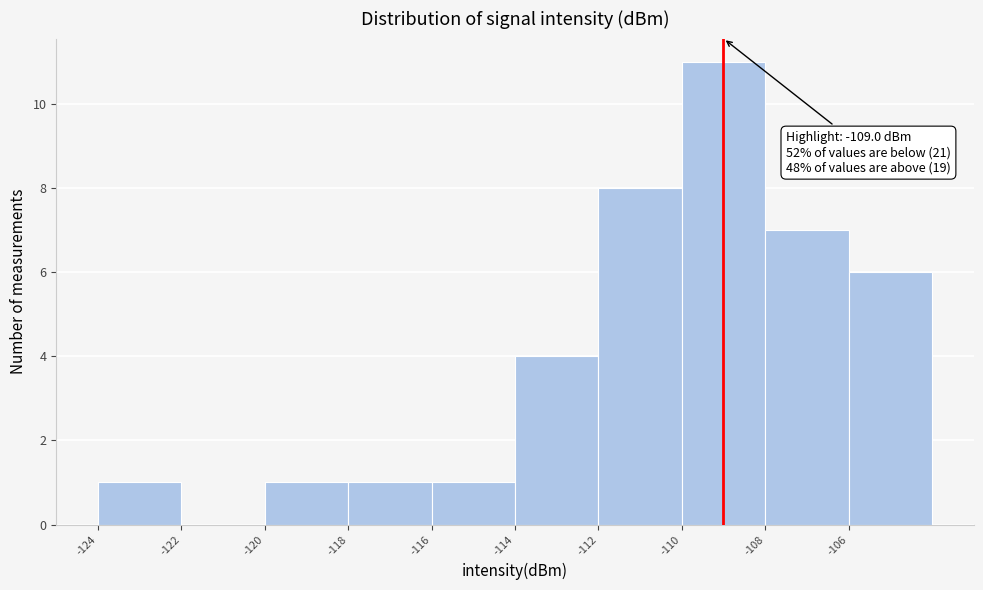

Which range on the x-axis has the tallest bar?

-110 to -108